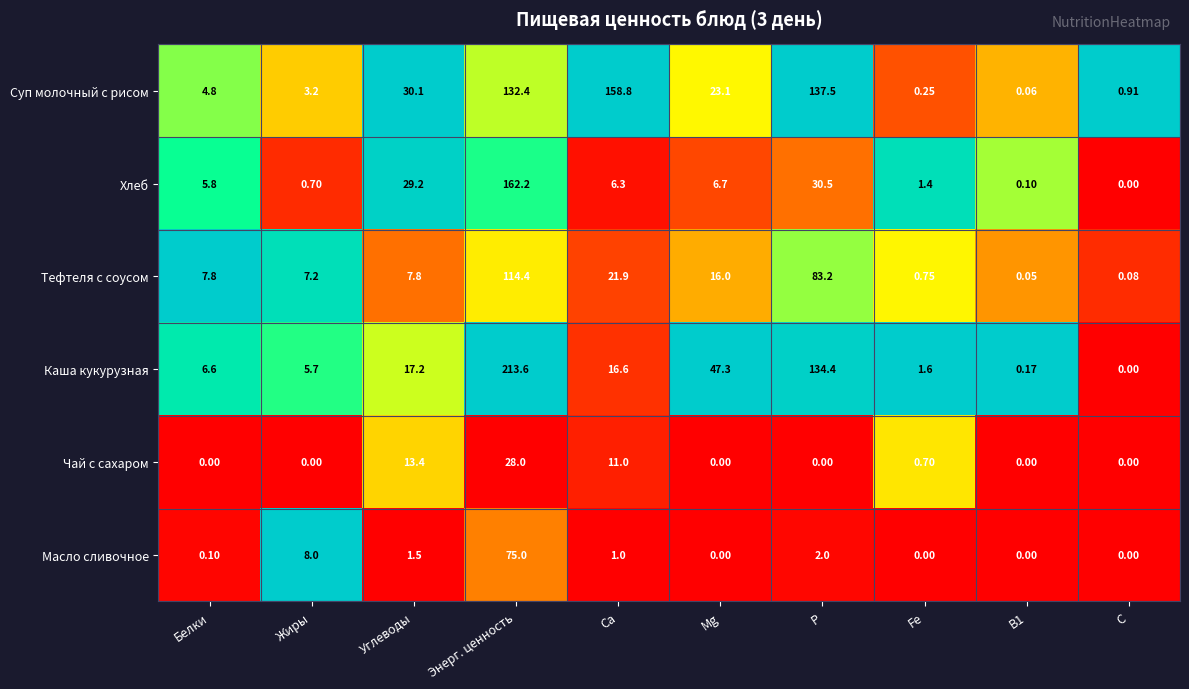

List the series in order of their peak value, lowest first.

Чай с сахаром, Масло сливочное, Тефтеля с соусом, Суп молочный с рисом, Хлеб, Каша кукурузная